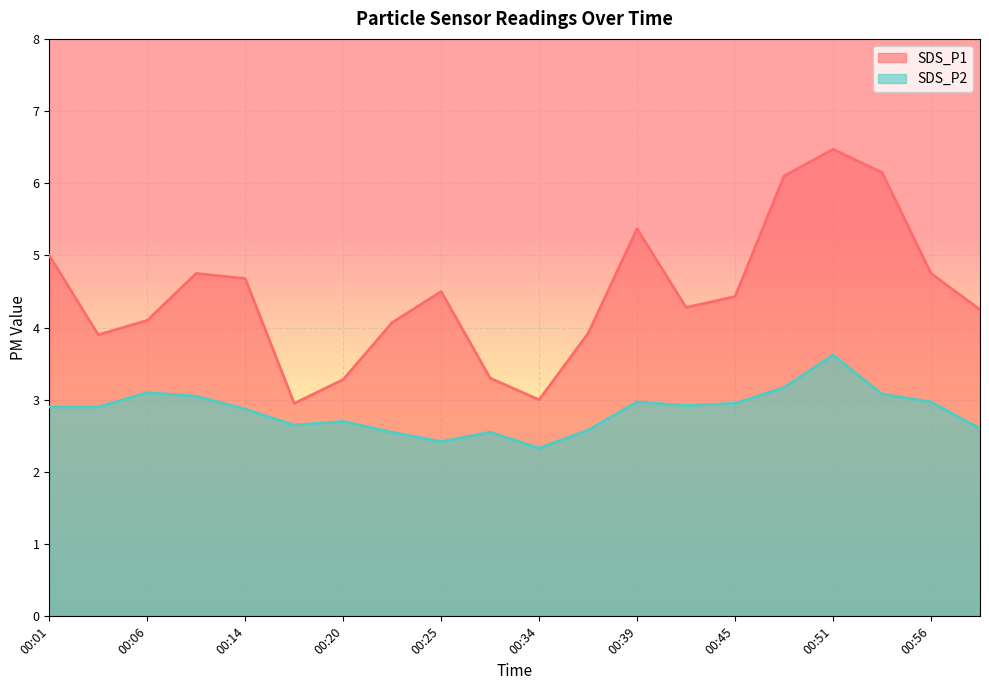

What is the value of the SDS_P2 point at the 19th from the left?

3.0